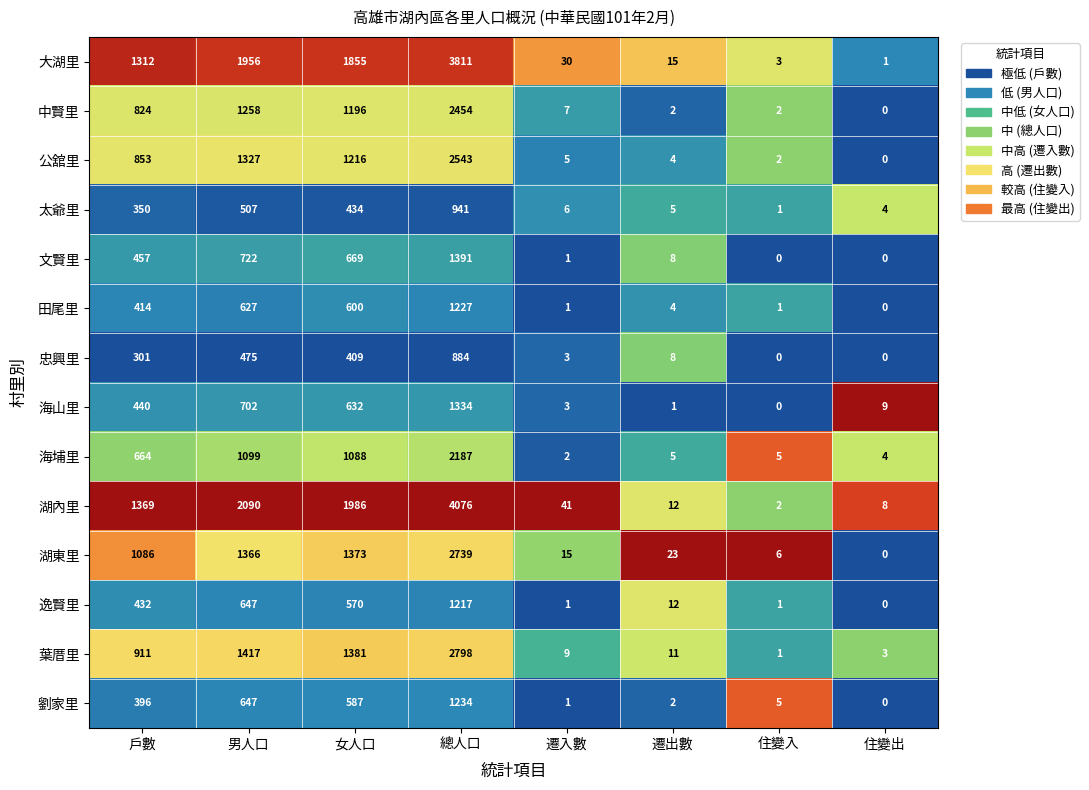

Which series has the largest range (max minus min)?

湖內里